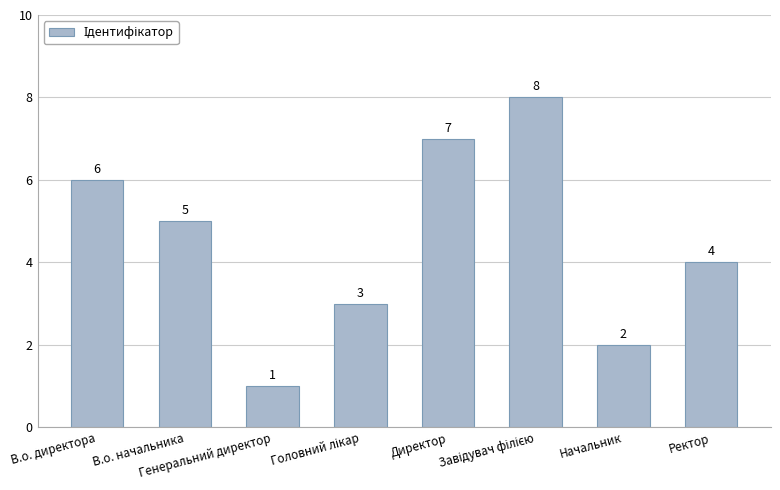

What is the difference between the maximum and minimum values?

7